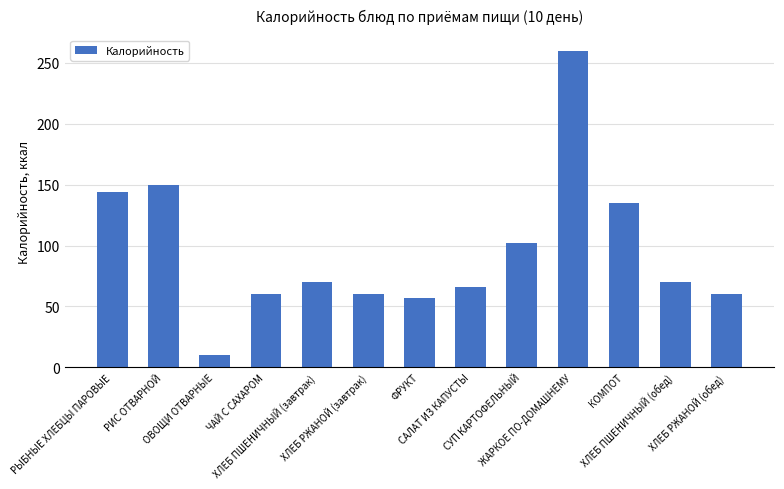

What is the average value?

95.7